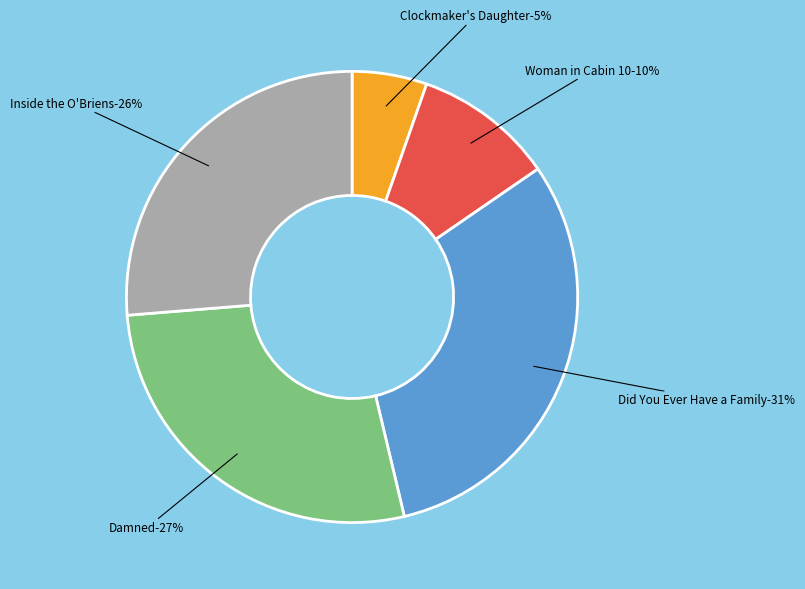

To the nearest percent, what percentage of the pie is Woman in Cabin 10?

10%